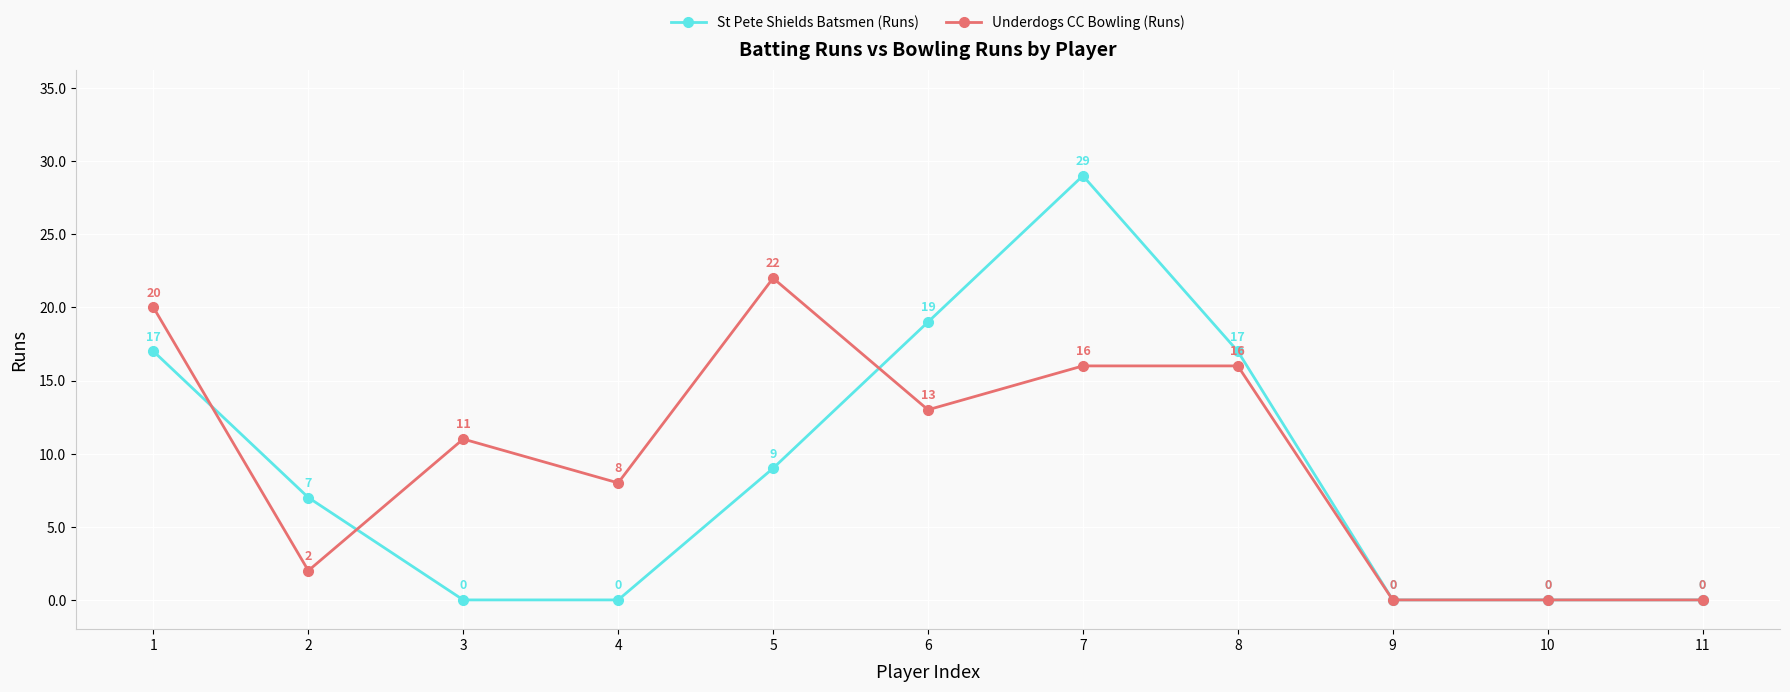

Count the number of categories in the chart.

11